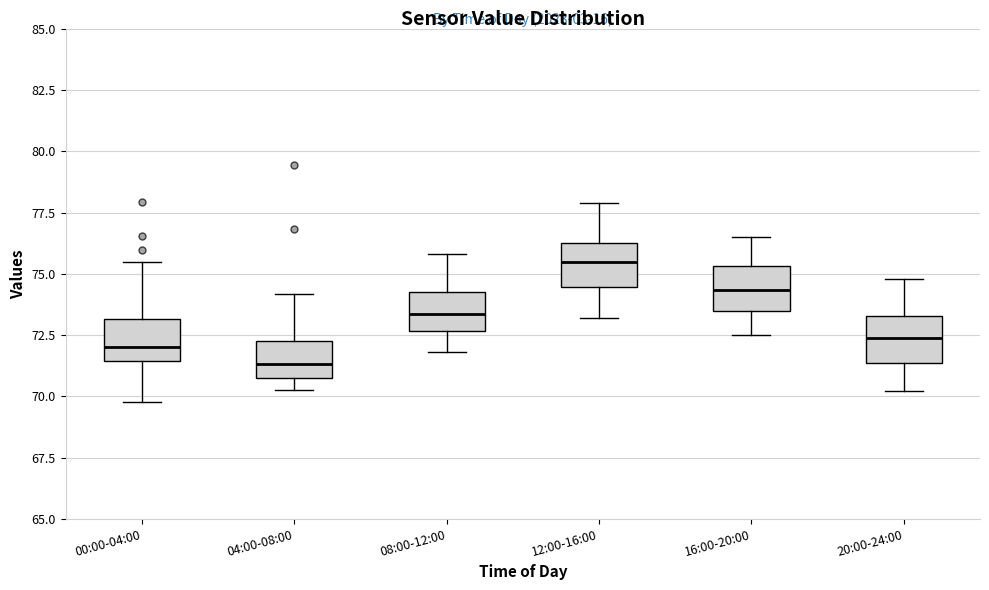

Which box has the highest median line?

12:00-16:00